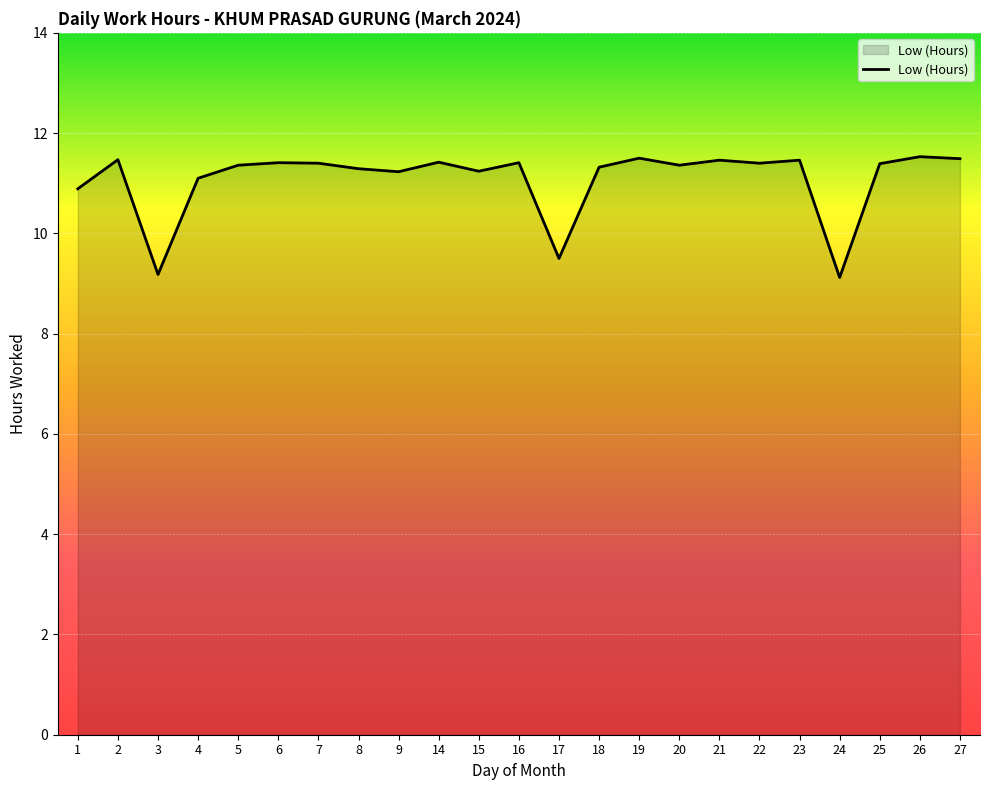

What is the difference between the values at 17 and 24?

0.4